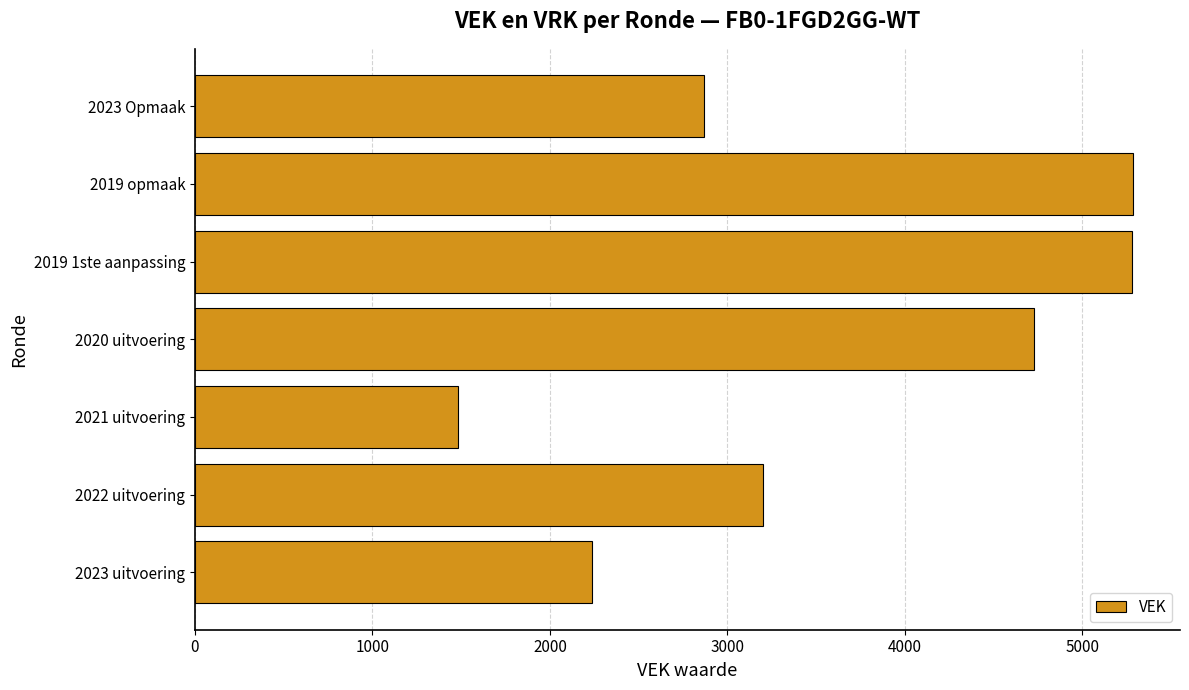

Approximately how many times larger is the value at 2019 1ste aanpassing compared to 2020 uitvoering?

1.1